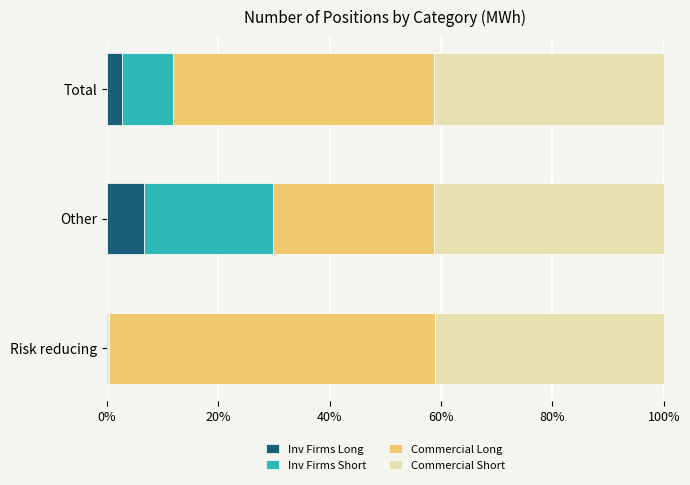

What is the total value across all series at Other?

100.0